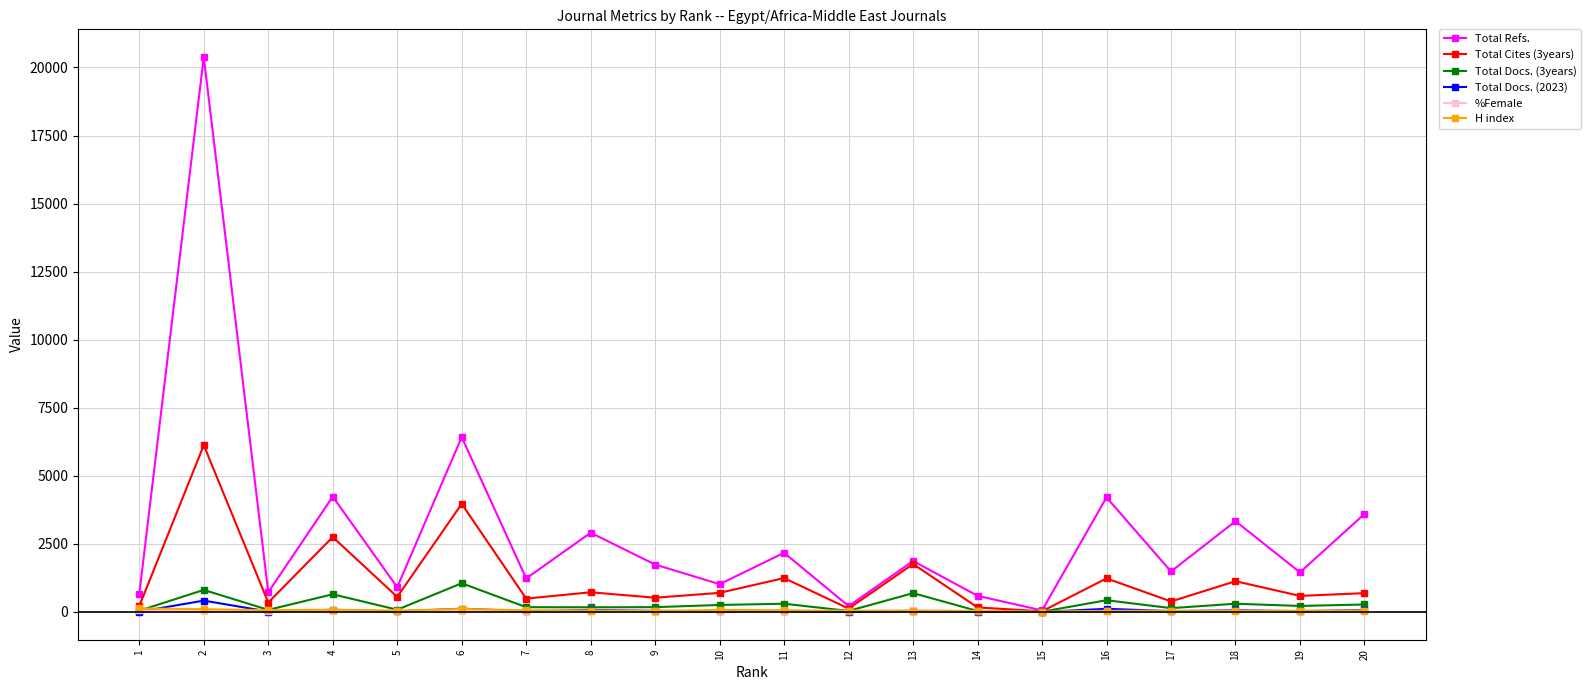

Where is the first local maximum for Total Refs.?

2